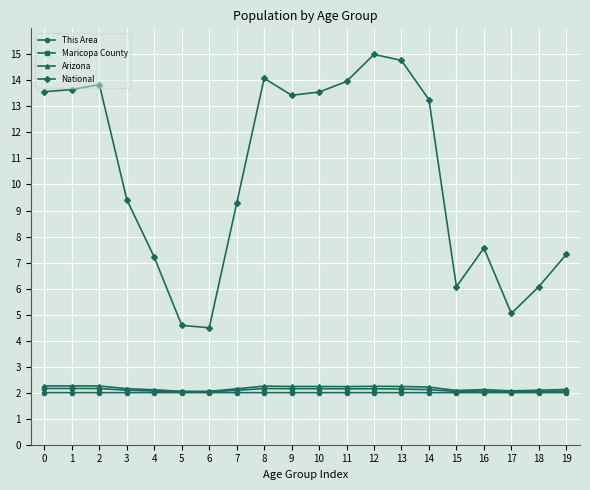

True or false: National and This Area intersect in this chart.

False